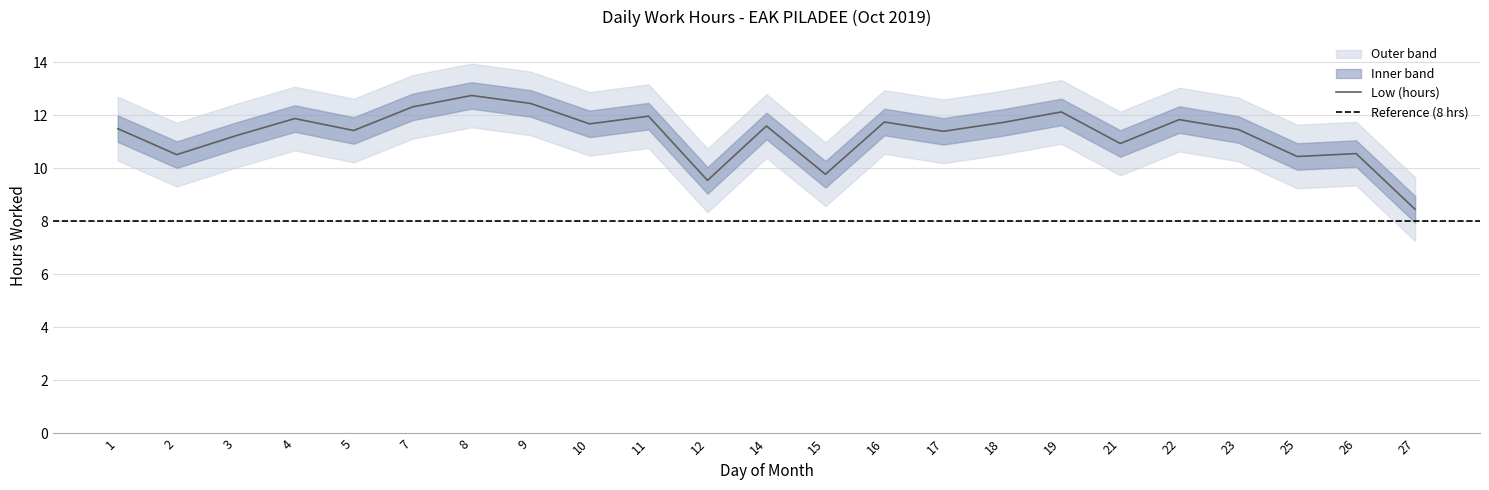

What is the change in value from 1 to 10?

+0.2